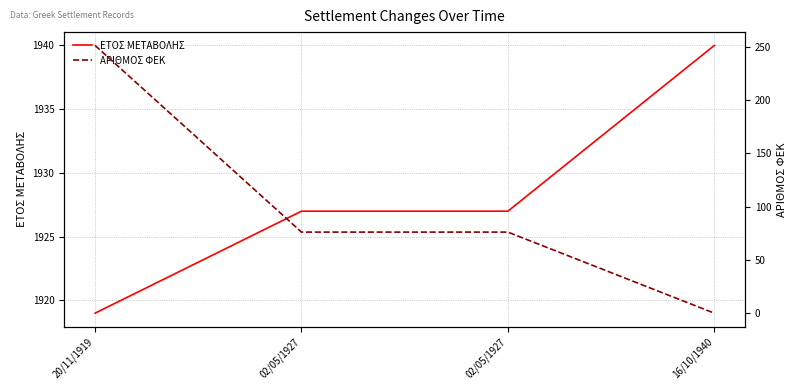

What are all the series names shown in the legend?

ΕΤΟΣ ΜΕΤΑΒΟΛΗΣ, ΑΡΙΘΜΟΣ ΦΕΚ